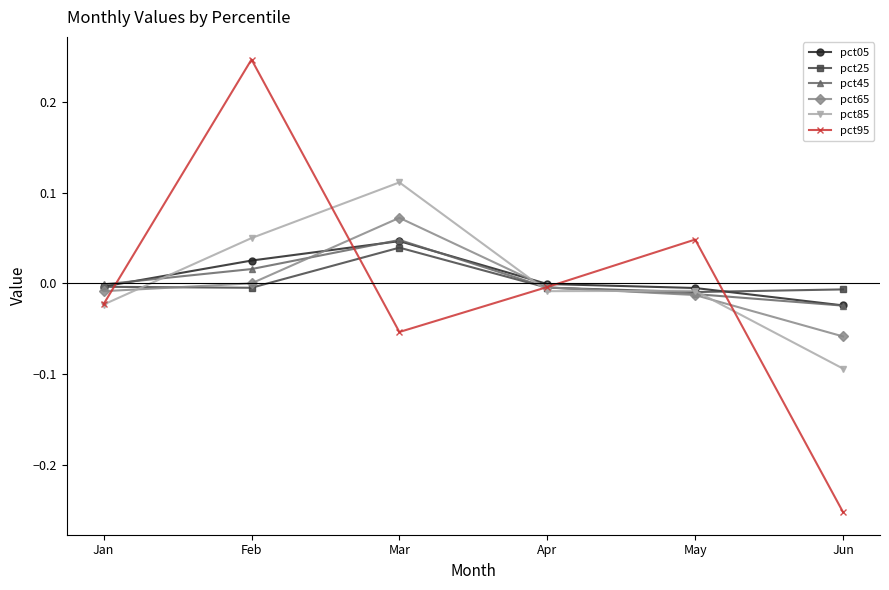

List the labels in order of pct95 value, largest first.

Feb, May, Apr, Jan, Mar, Jun